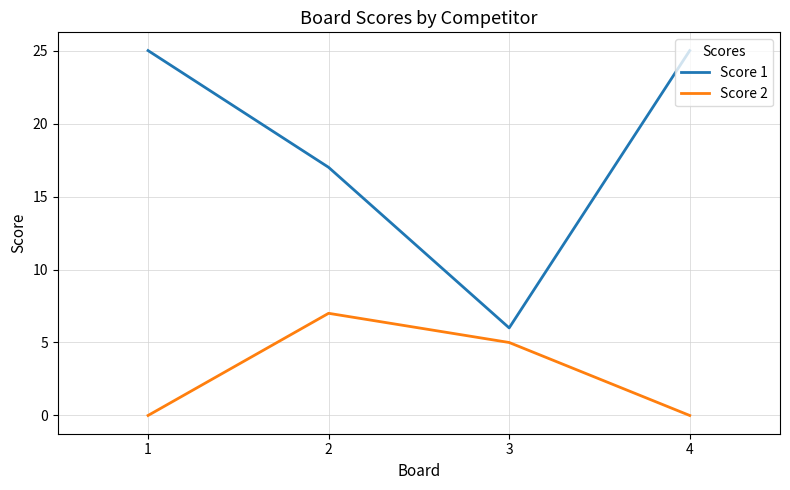

At which label is Score 2 closest to 3?

3